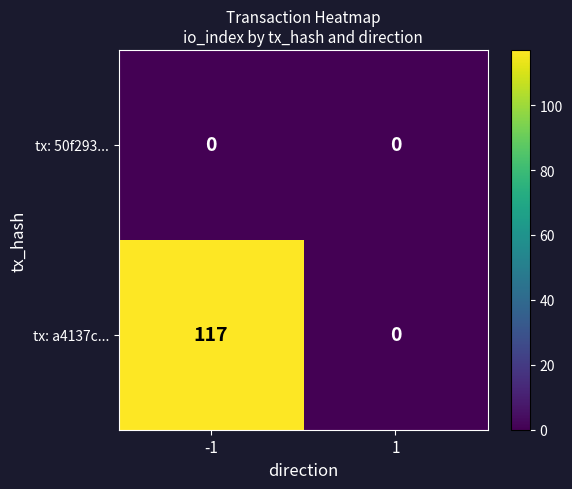

At which category is the sum across all series the highest?

-1